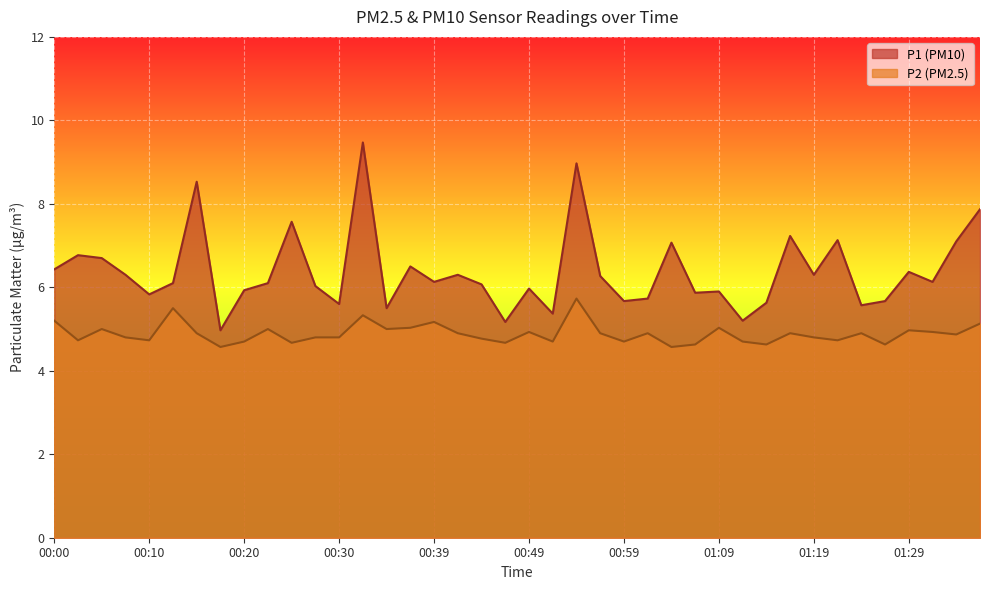

What is the total value across all series at 00:08?

11.1